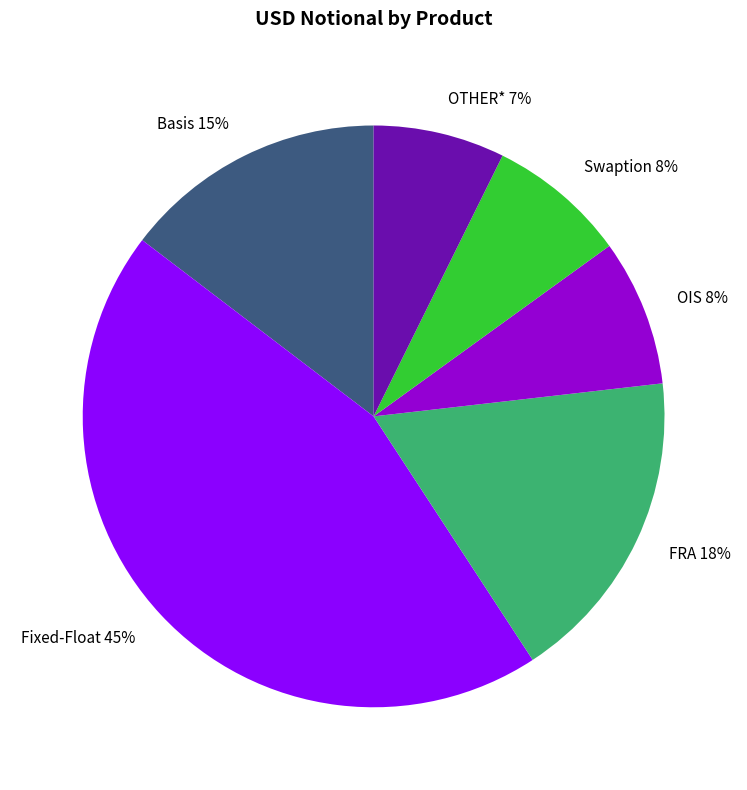

Combined, do OIS and Basis account for over 50%?

No